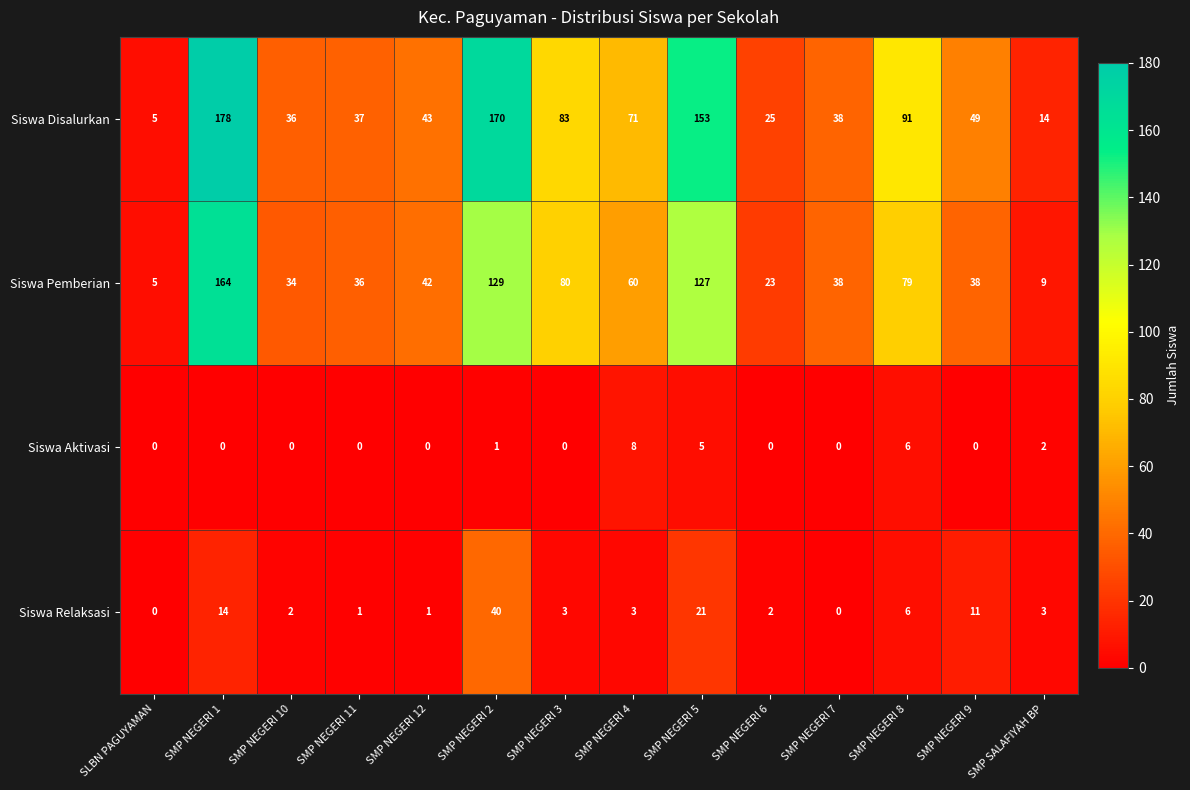

Which label corresponds to the largest value in the chart?

SMP NEGERI 1